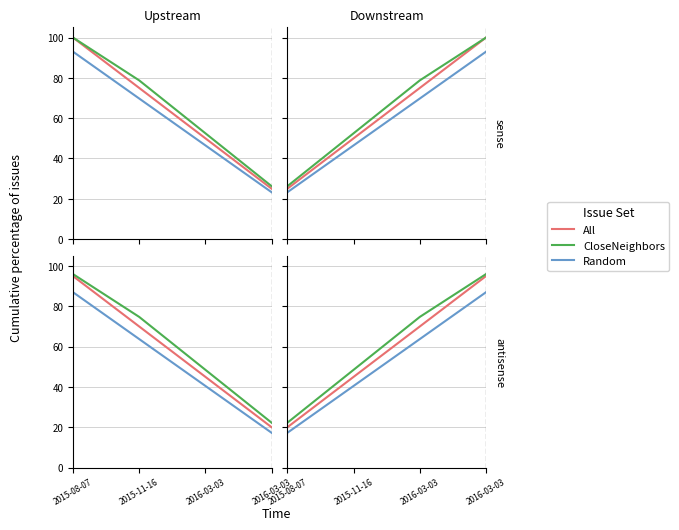

What is the maximum value for Random?

87.0